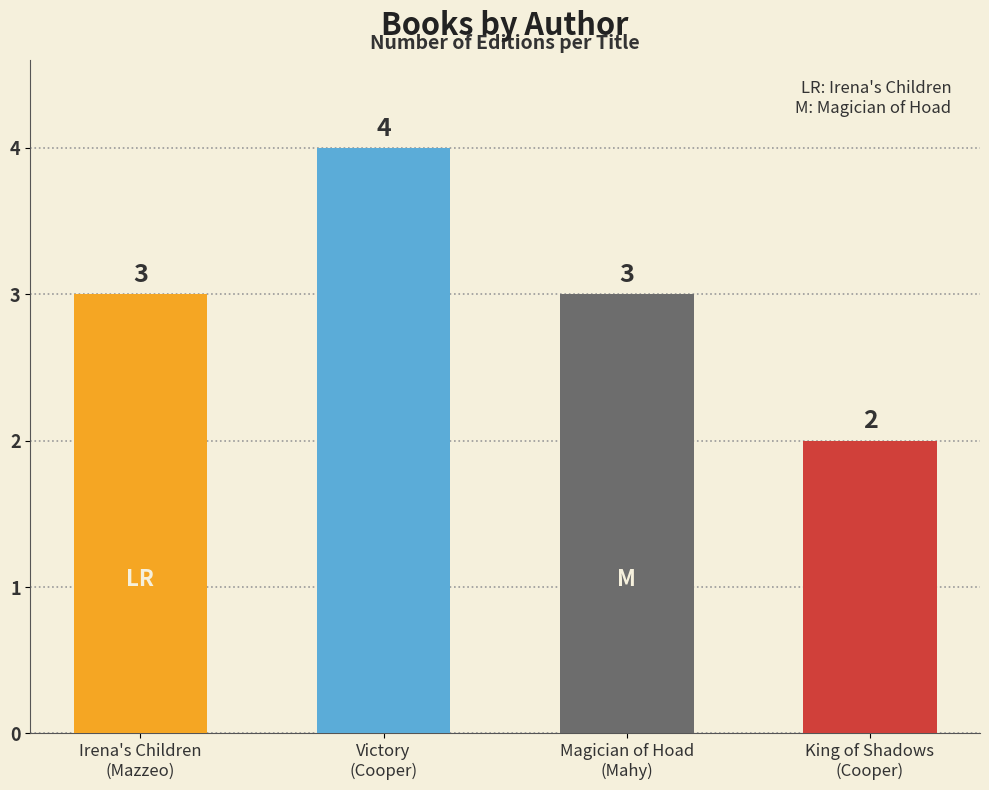

Approximately how many times larger is the value at Margaret Mahy compared to Susan Cooper?

0.8